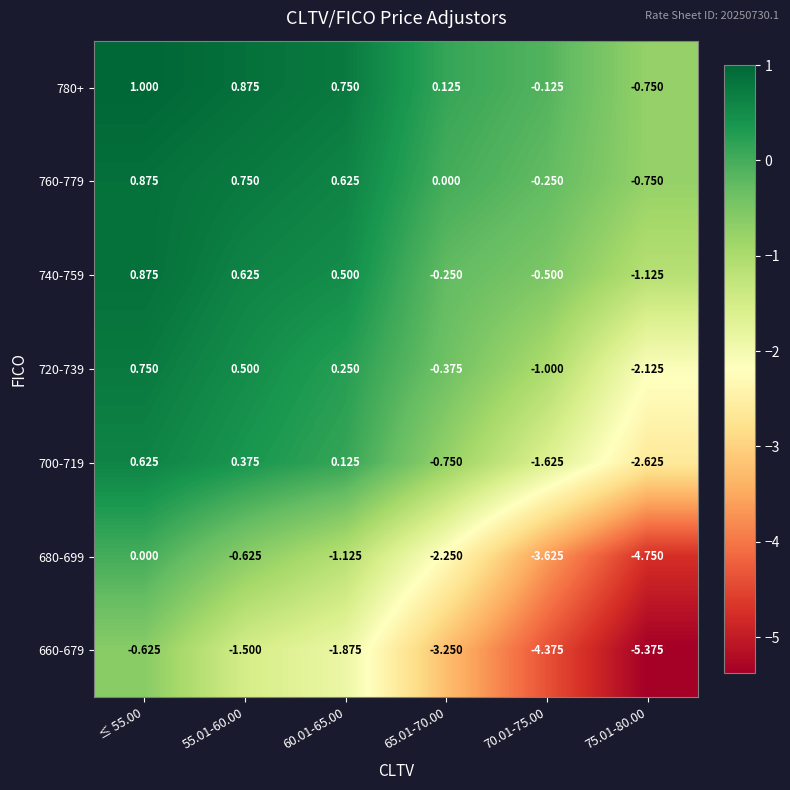

Is the value of 740-759 at ≤ 55.00 greater than the value of 660-679 at 65.01-70.00?

Yes